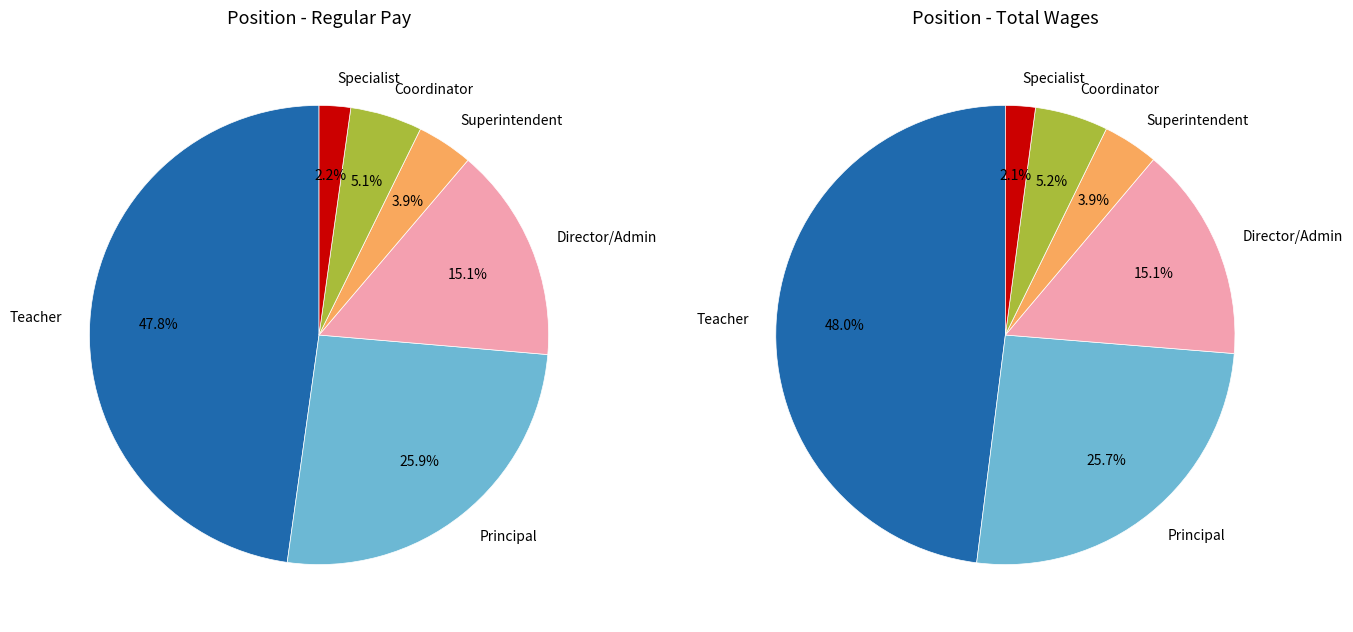

Between 0 and 25, which series saw the biggest shift?

RegularPay